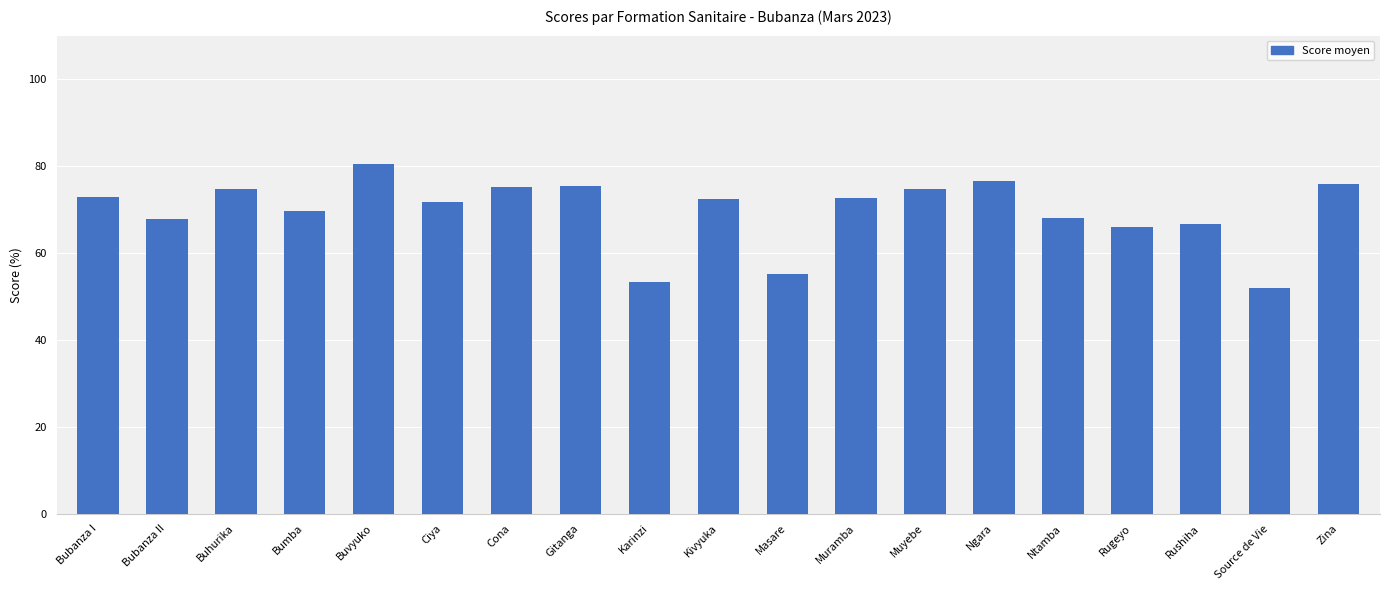

Count the number of categories in the chart.

19